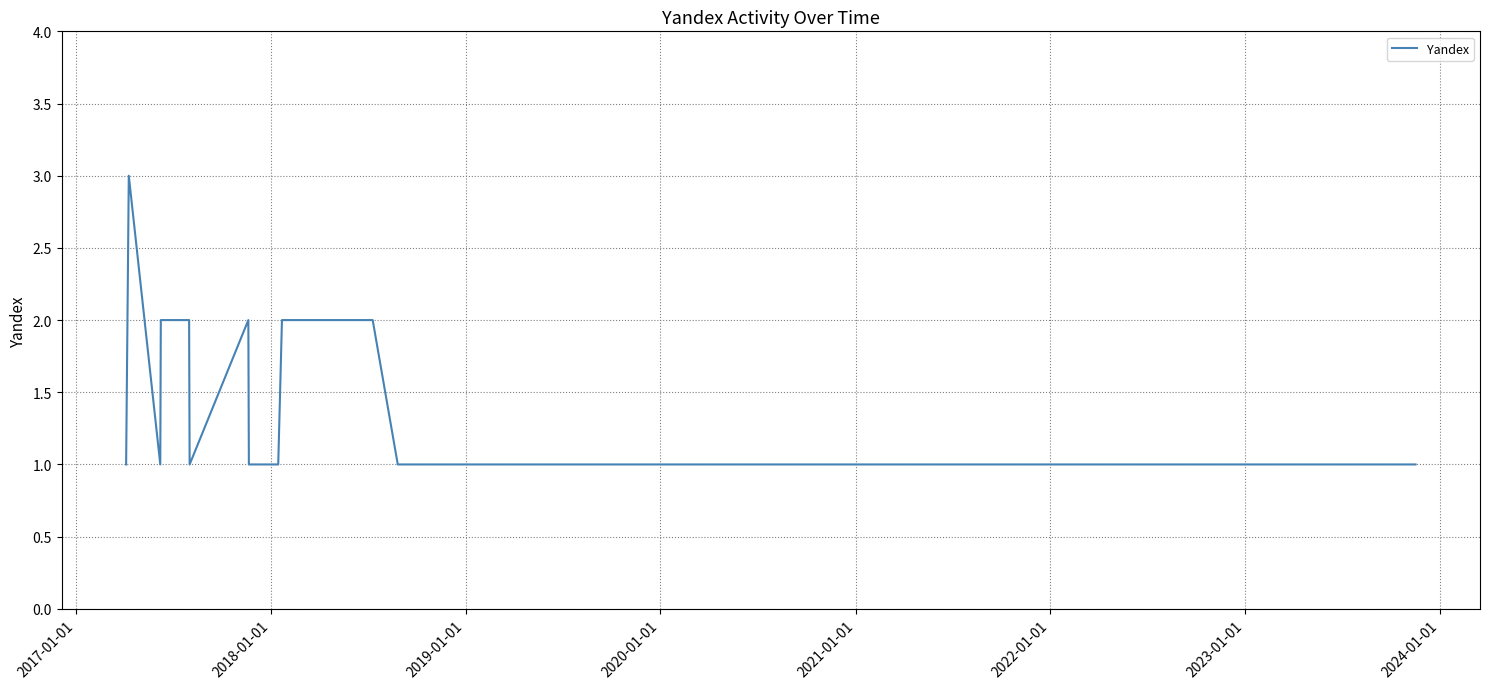

How many categories are shown in the chart?

21